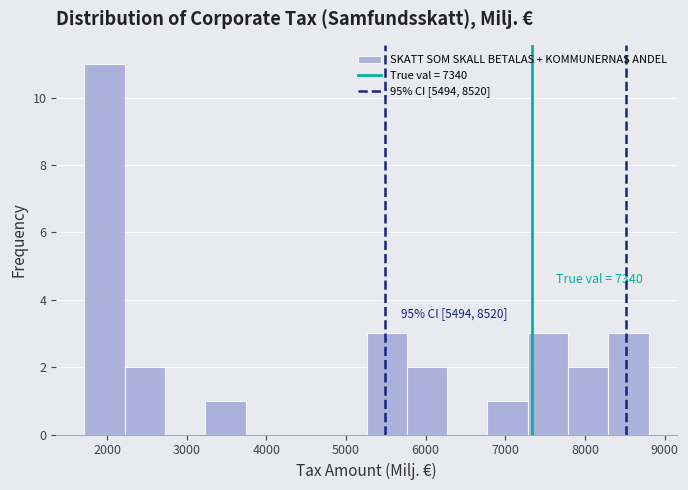

Which range on the x-axis has the tallest bar?

1700 to 2200